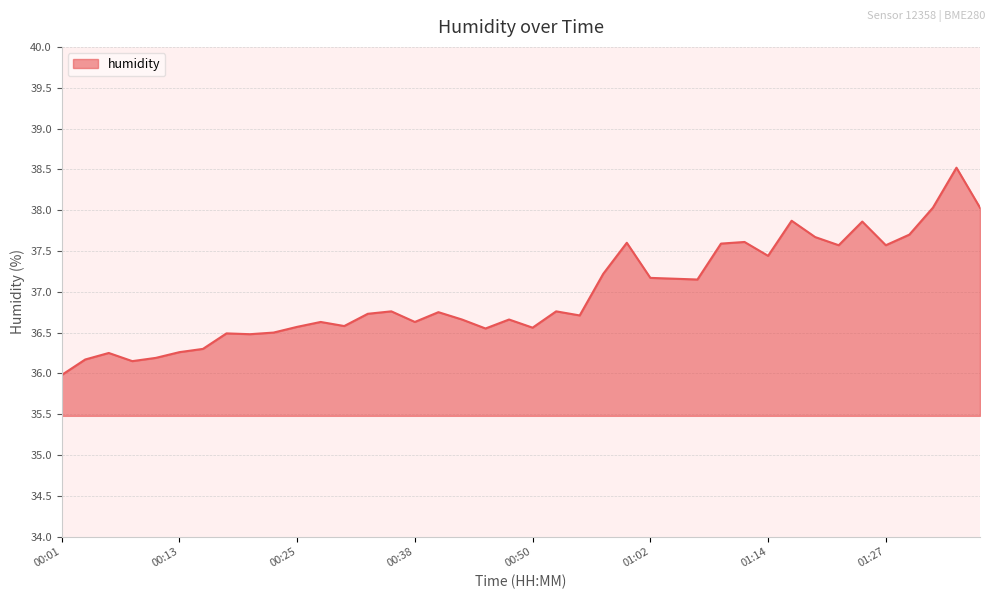

What is the greatest value displayed?

38.5